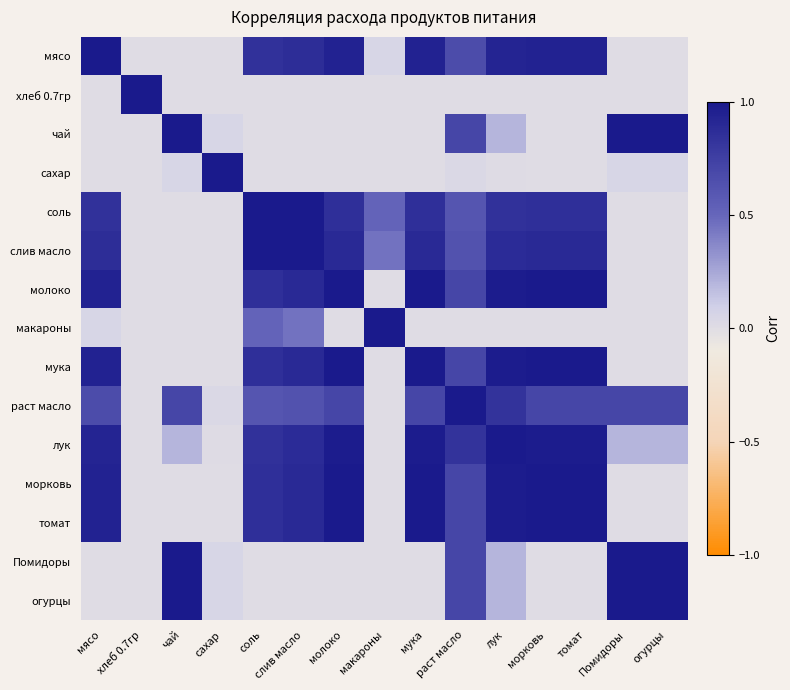

What is the difference between the highest and lowest values at чай?

1.0